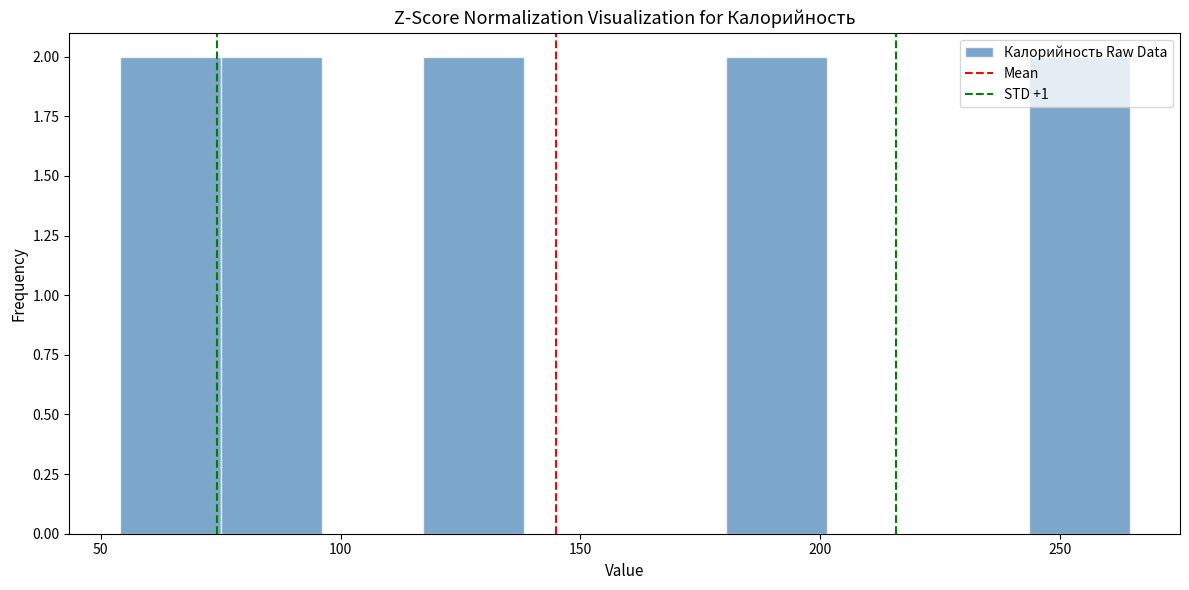

How tall is the bar that spans 180 to 200 on the x-axis? Neither the bar edges nor the heights are printed on the chart, so give them approximately, as read against the axes.

2